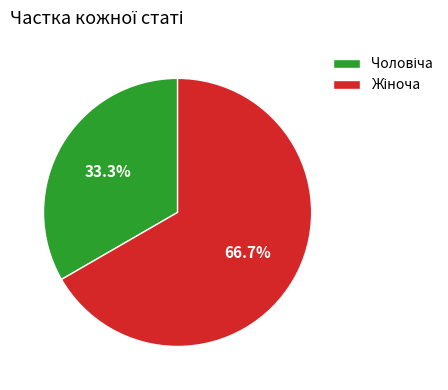

Is there a majority slice in this chart?

Yes